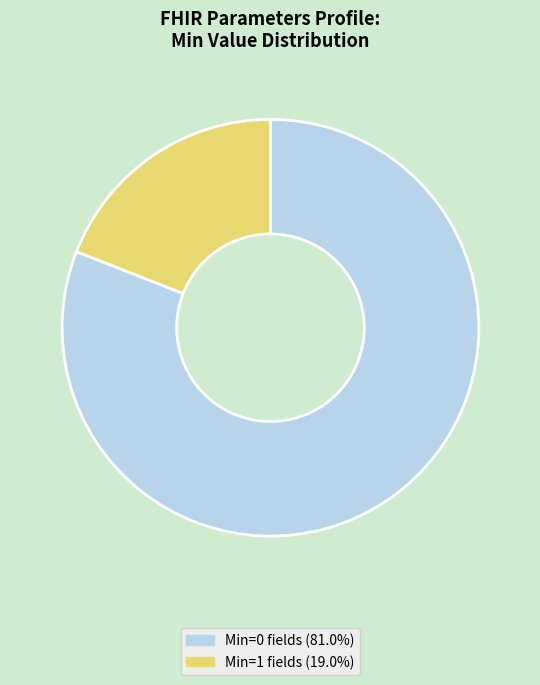

Does any single category account for the majority?

Yes